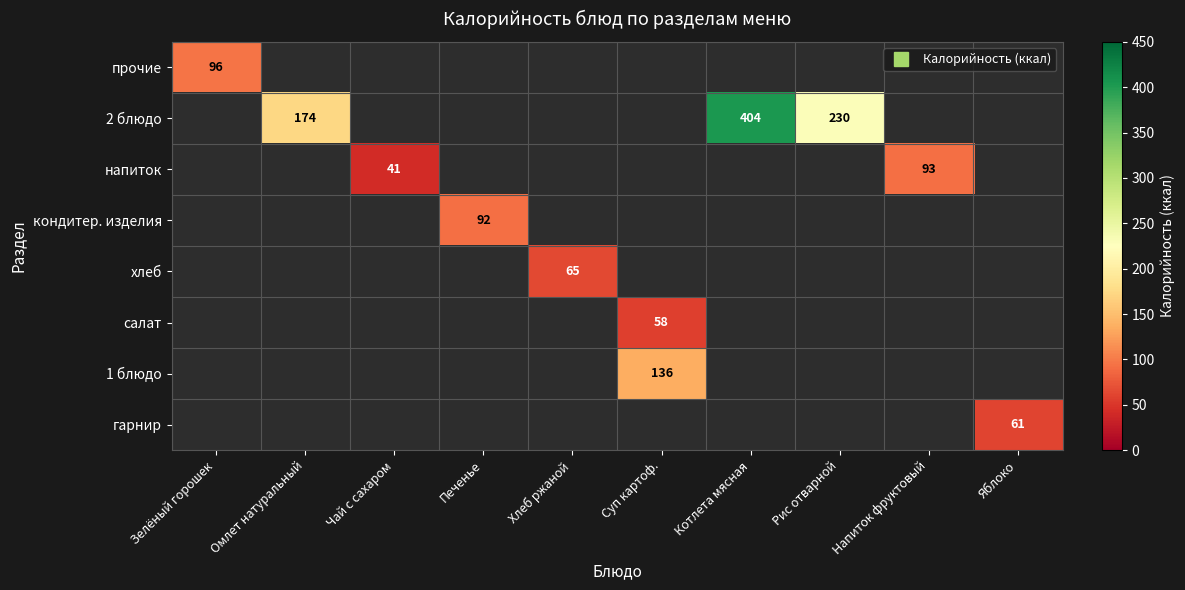

Is the value of гарнир at Рис отварной greater than the value of салат at Напиток фруктовый?

No